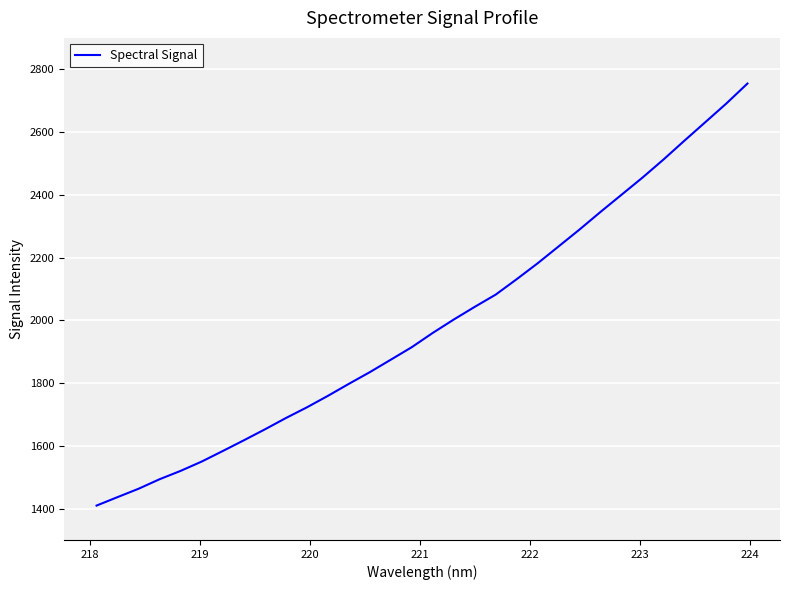

What is the difference between the maximum and minimum values?

1344.9